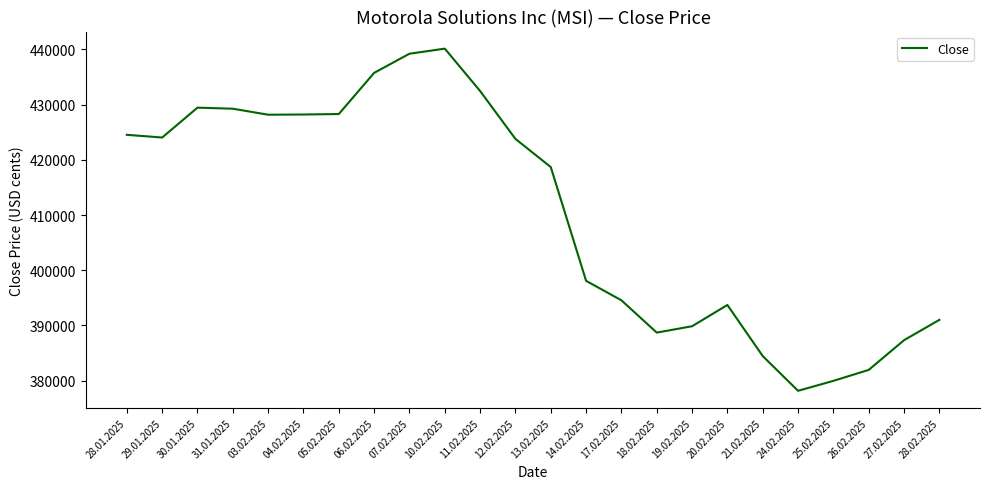

Which label corresponds to the smallest value in the chart?

24.02.2025